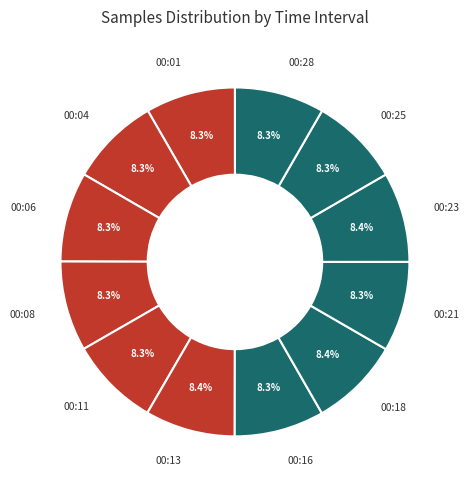

To the nearest percent, what is the average slice percentage?

8%